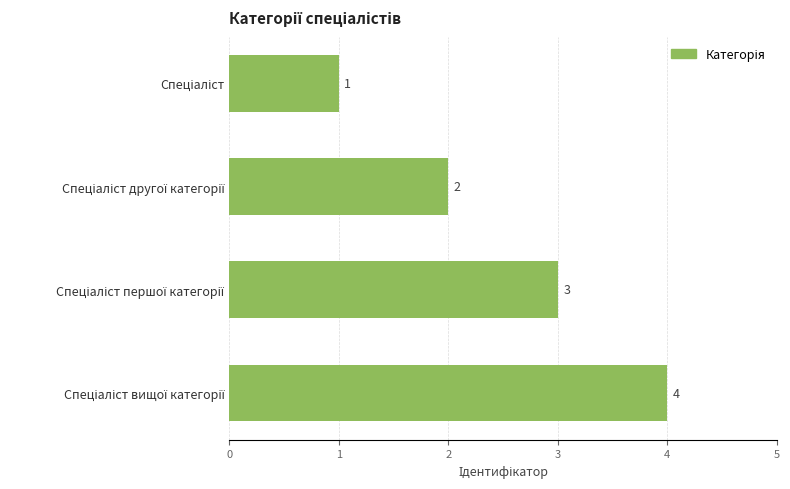

What is the maximum value shown in the chart?

4